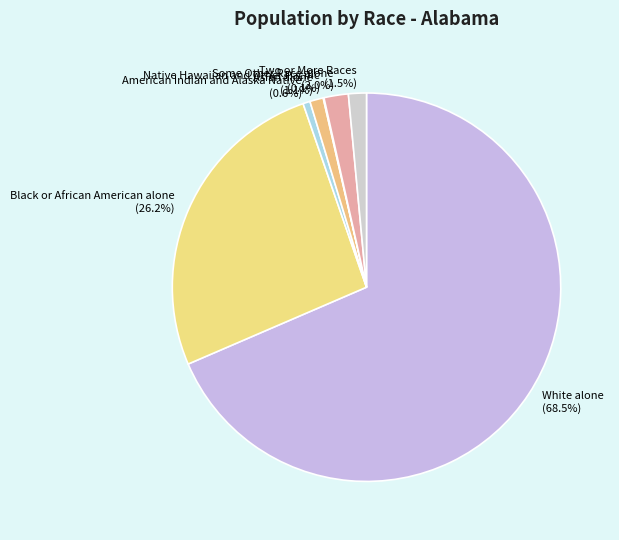

To the nearest percent, what is the average slice percentage?

14%